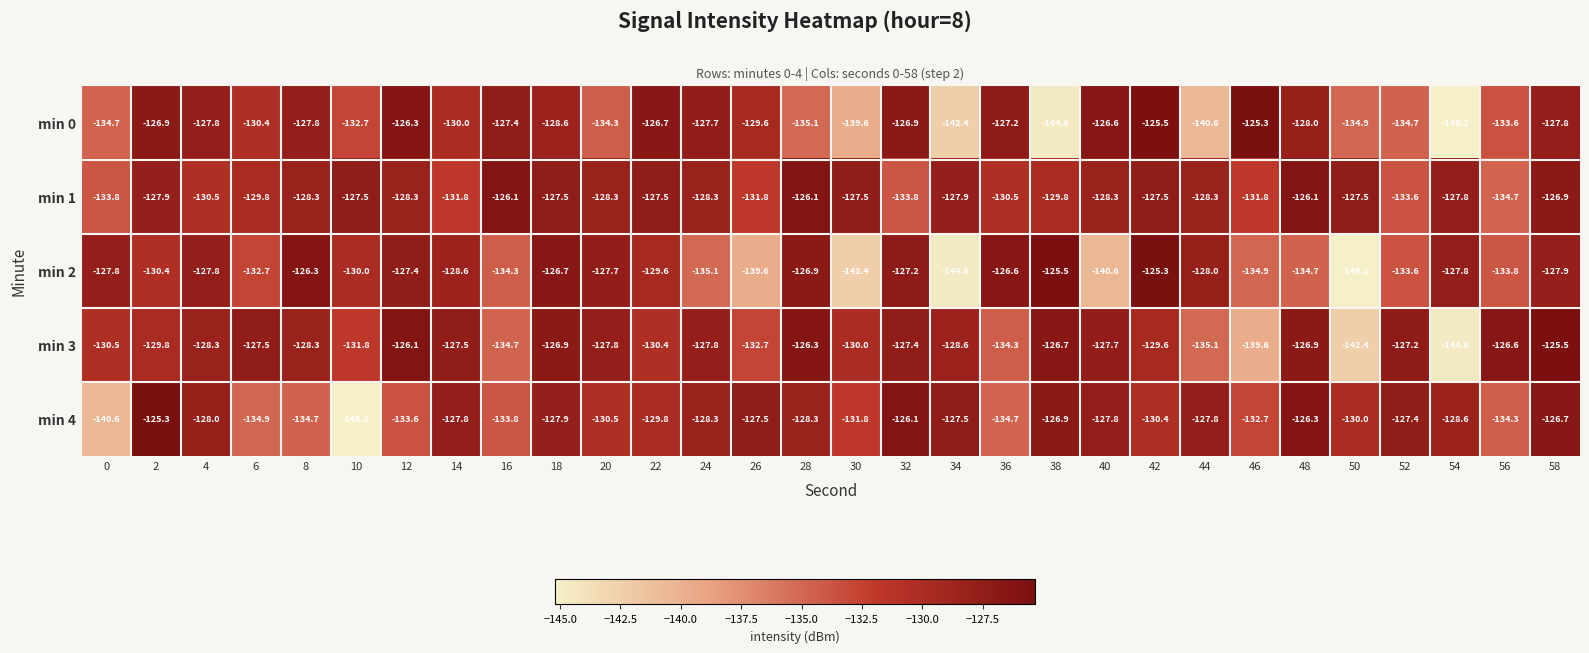

At 16, list the series in order from smallest to largest.

min 3, min 2, min 4, min 0, min 1